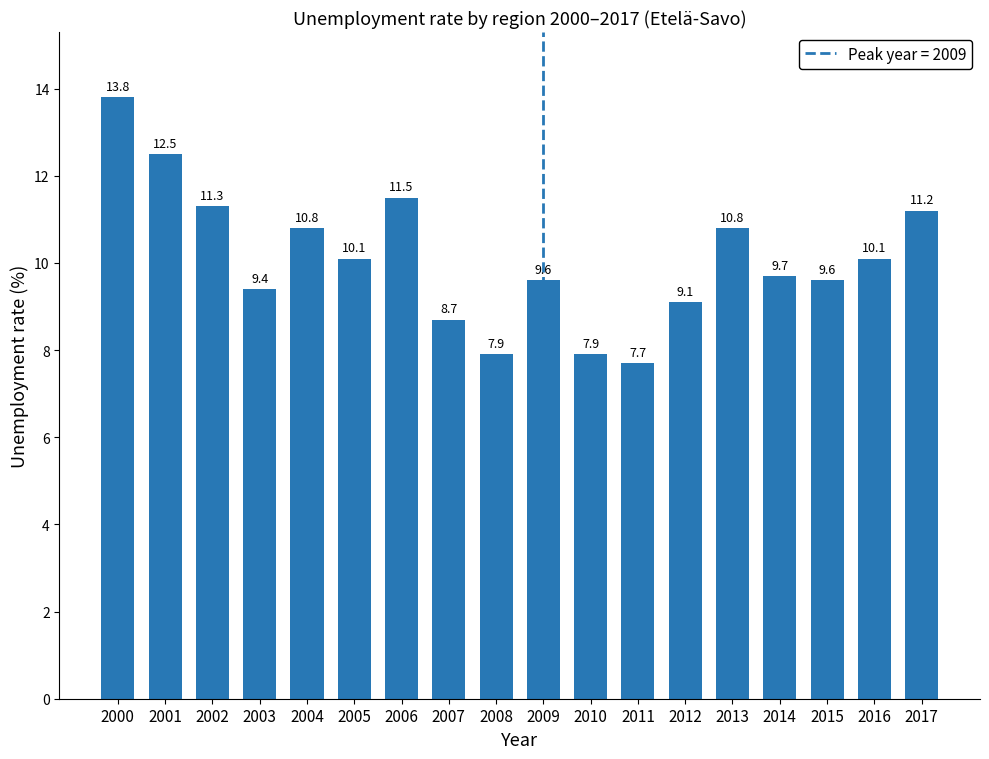

What is the difference between the second highest and second lowest values?

4.6